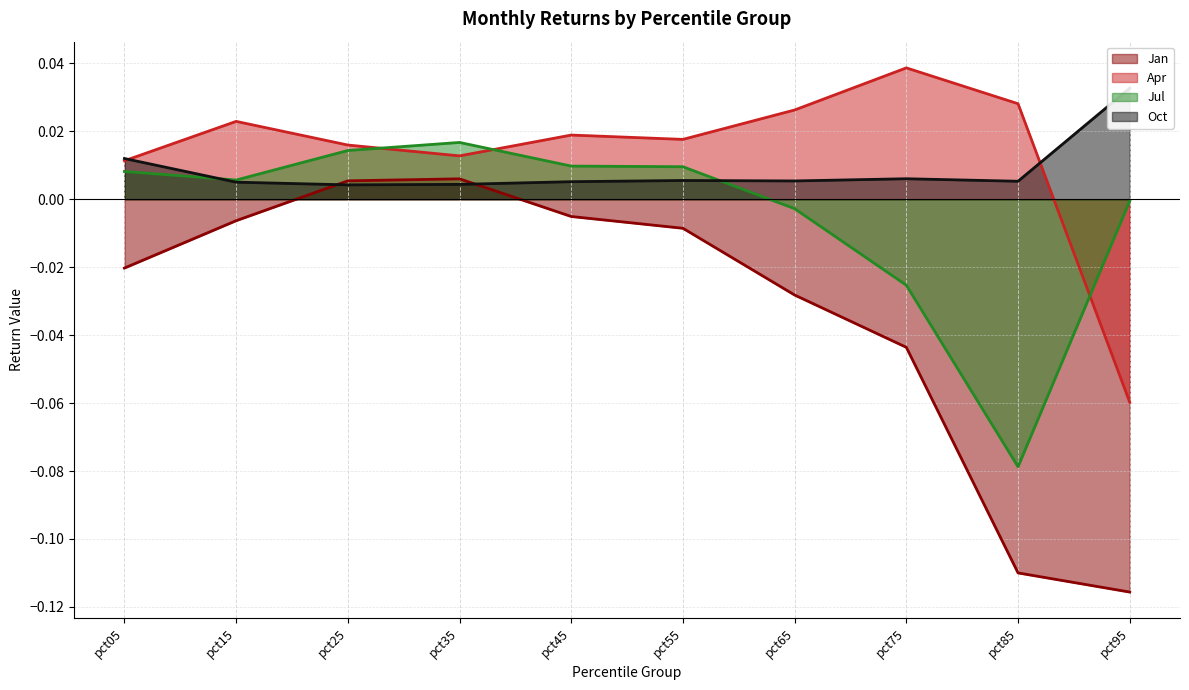

Count the number of data series in this chart.

4